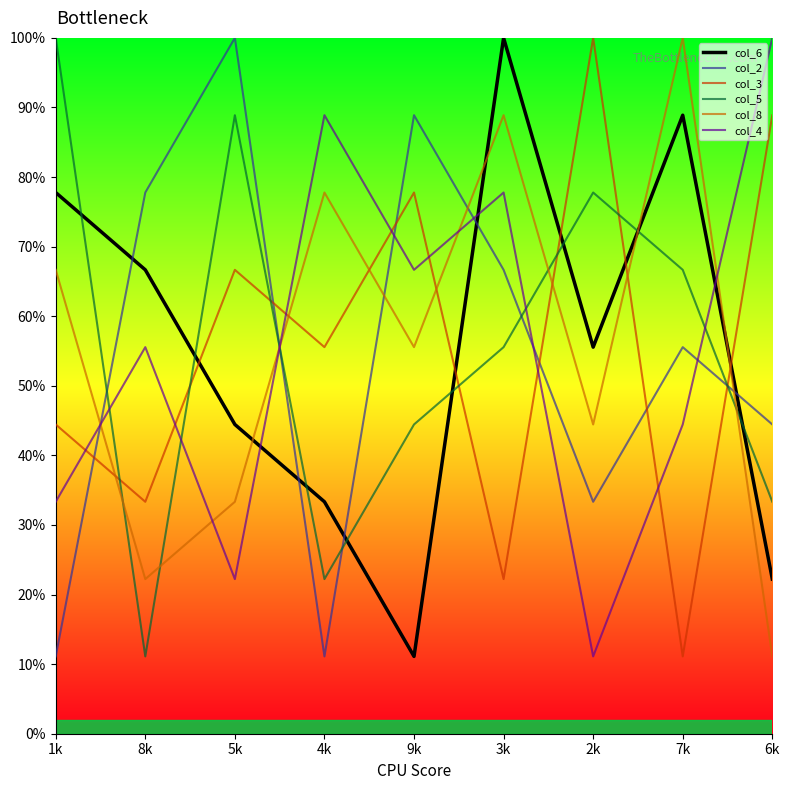

Where is the first local minimum for col_2?

4k